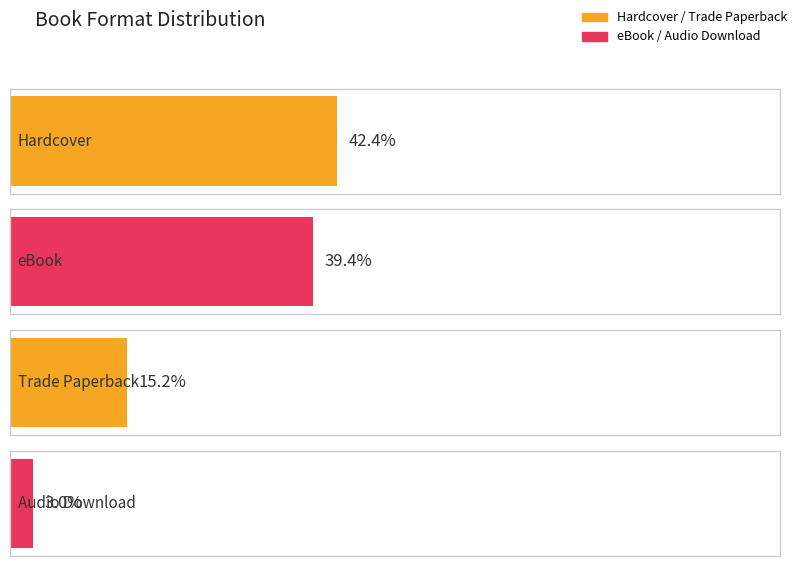

What position from the left is Trade Paperback?

3